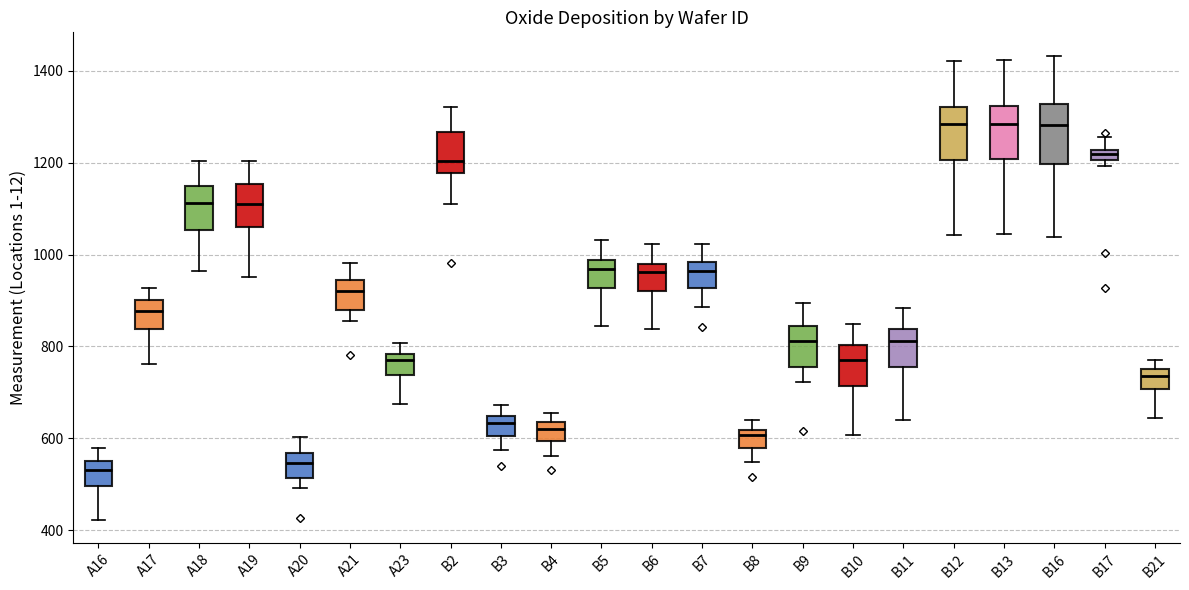

Where is the upper edge of the box for B13 on the y-axis? The values are not printed on the chart, so give them approximately, as read against the axis.

1320